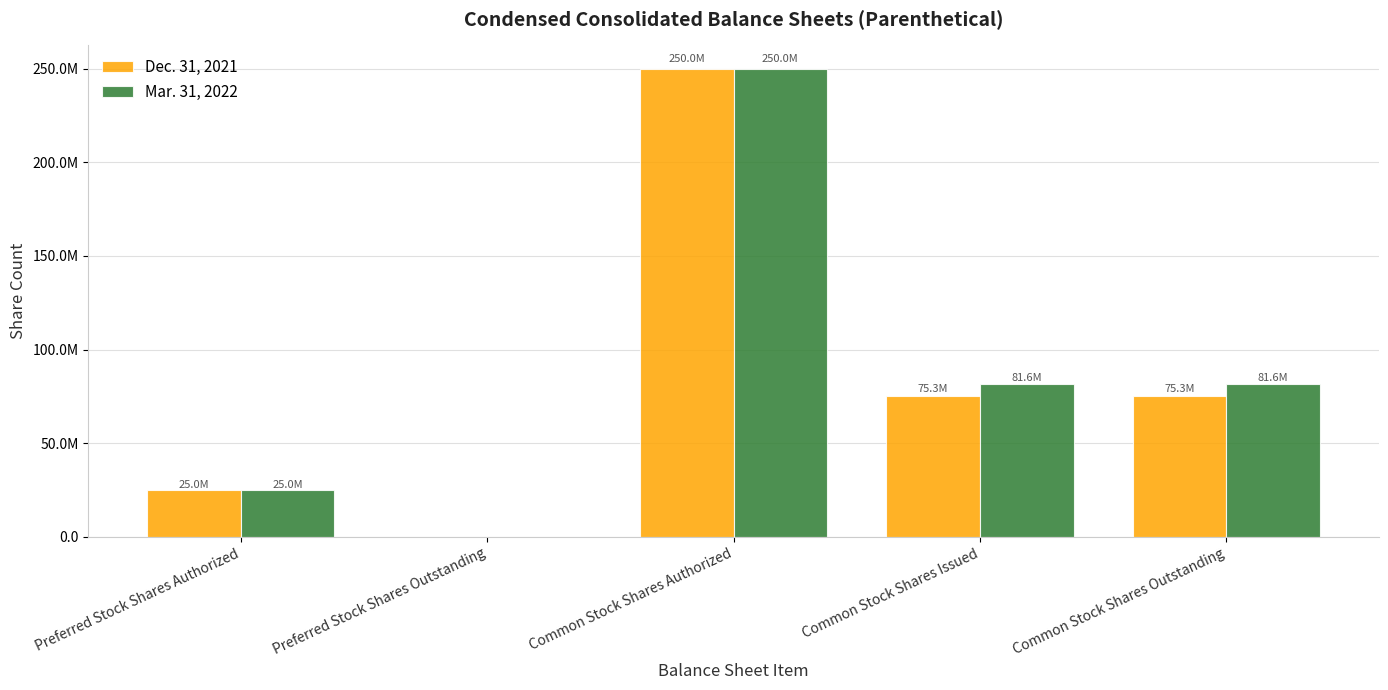

At which category is the sum across all series the highest?

Common Stock Shares Authorized